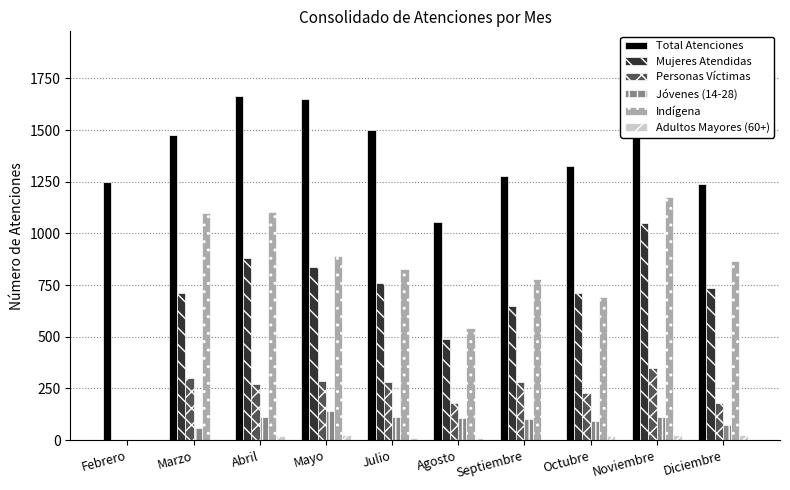

What is the label of the 5th bar from the right?

Agosto